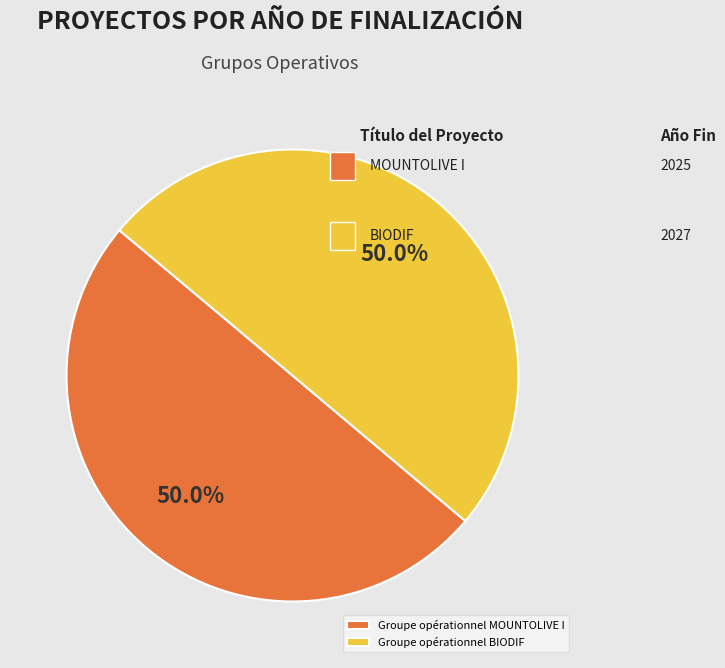

The Groupe opérationnel BIODIF slice represents 65% of the pie. True or false?

False